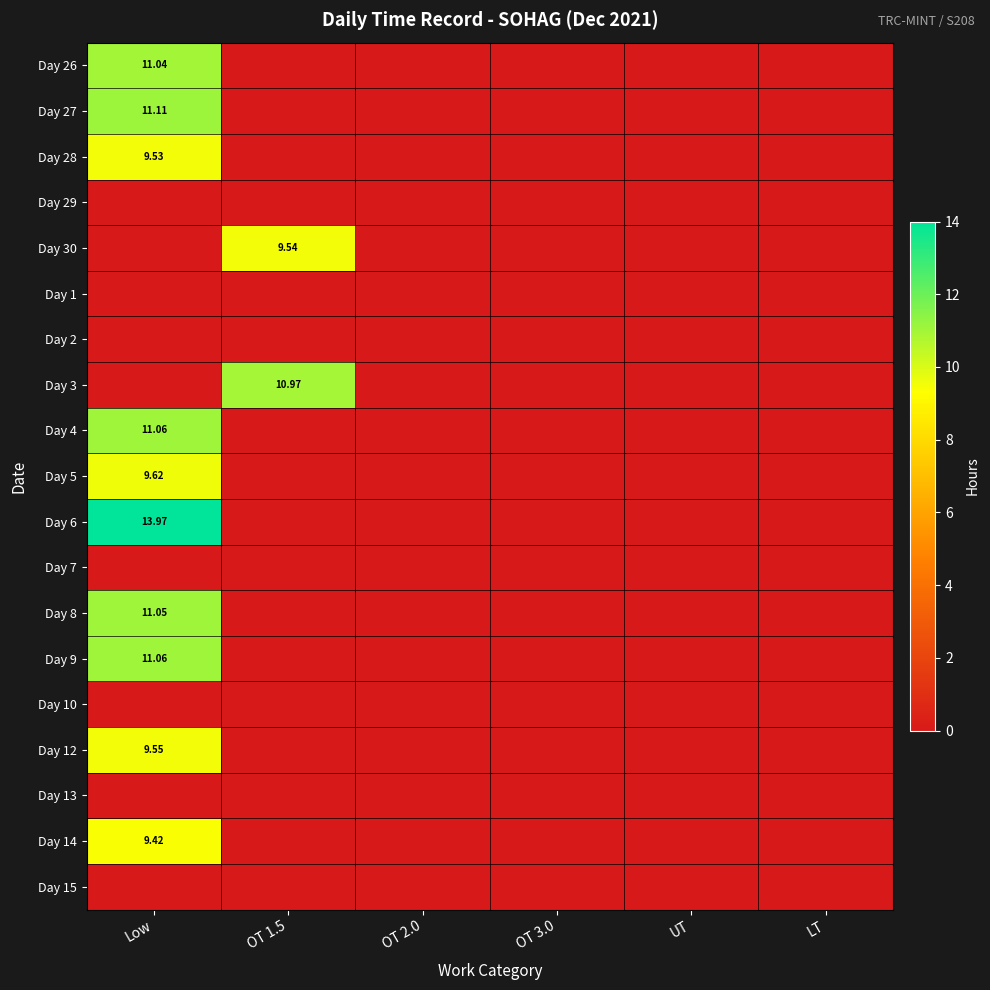

Between OT 1.5 and LT, which series saw the biggest shift?

Day 3